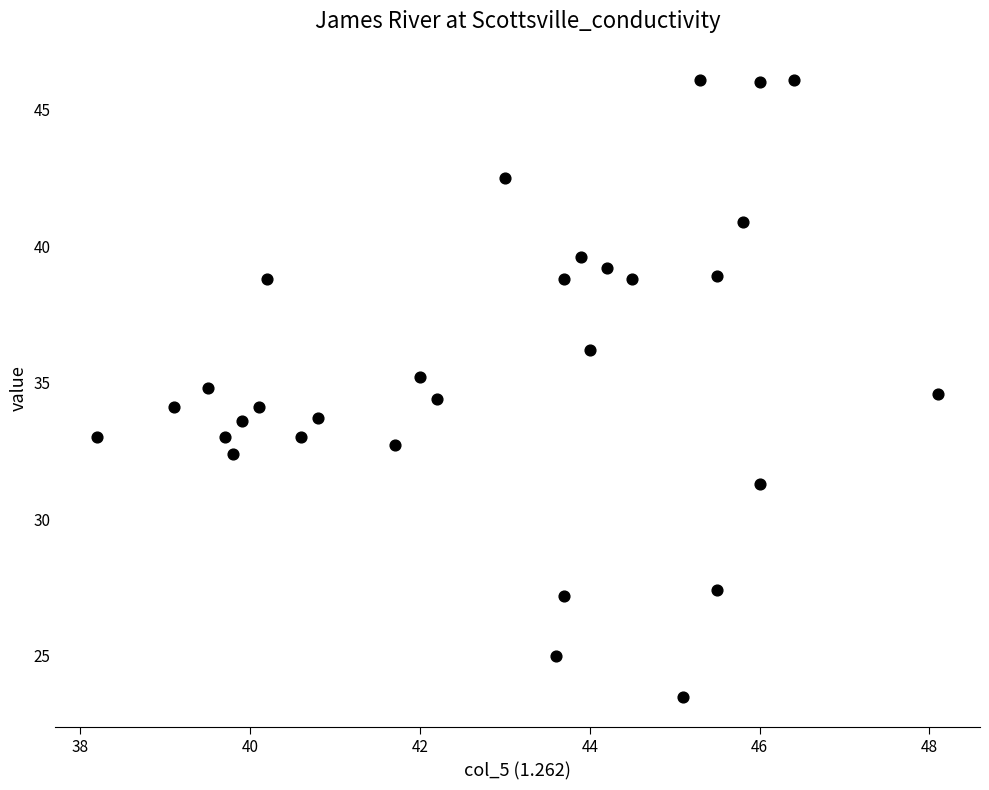

What is the range of X values (max minus min)?

9.9